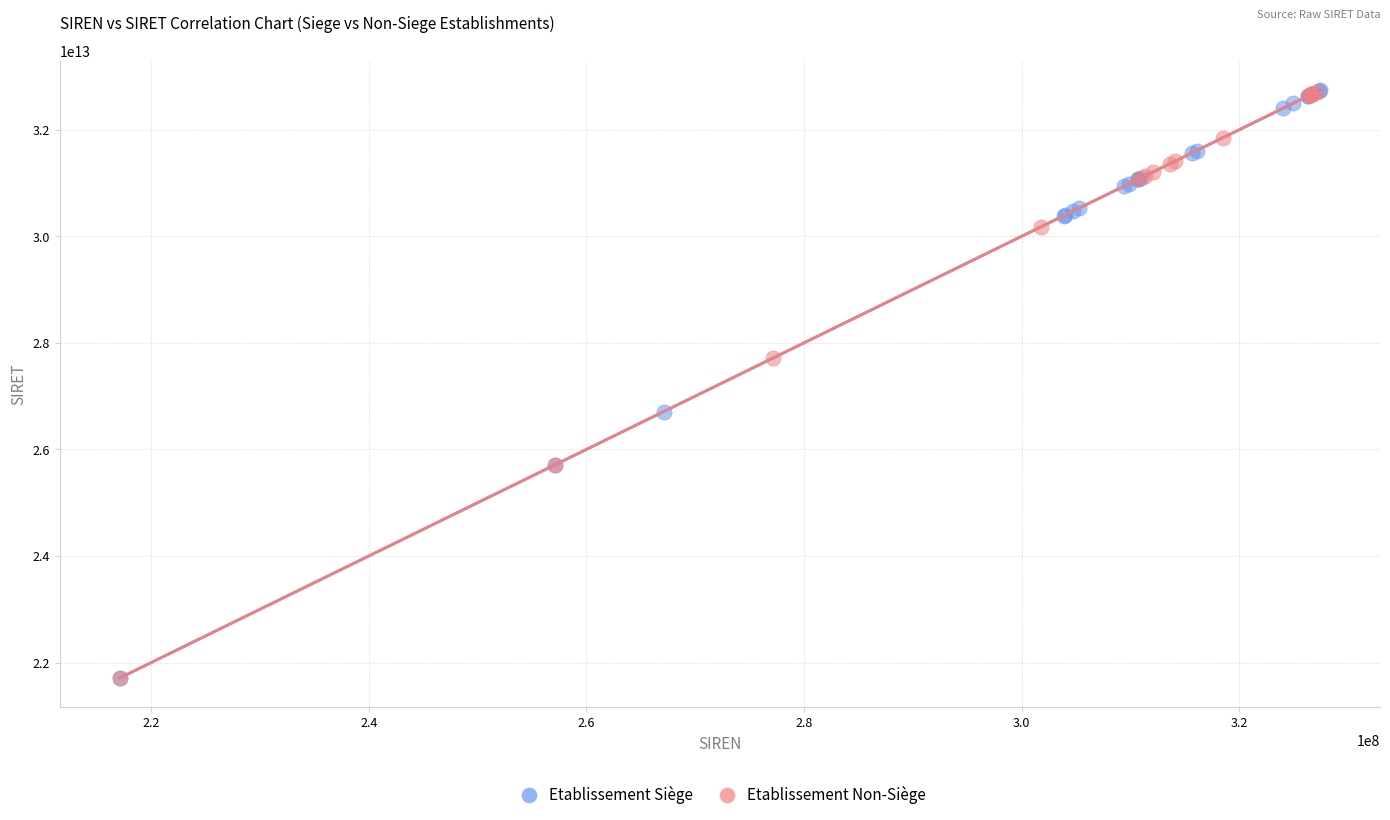

What are all the series names shown in the legend?

Etablissement Siège, Etablissement Non-Siège